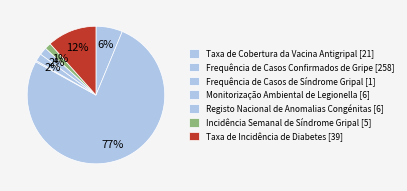

Count the number of slices in the pie.

7